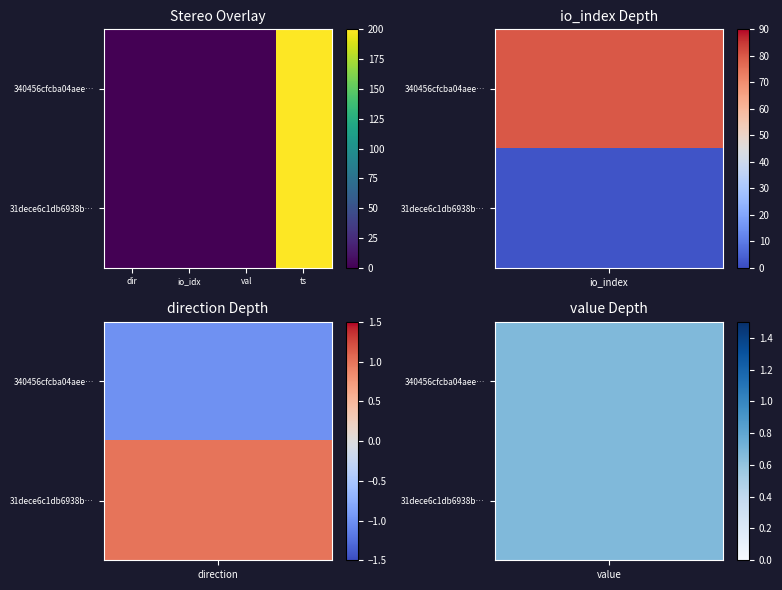

Reading left to right, extract all data points from this chart.

340456cfcba04aee…: dir=0.0	io_idx=0.0	val=0.0	ts=200.0
31dece6c1db6938b…: dir=0.0	io_idx=0.0	val=0.0	ts=200.0